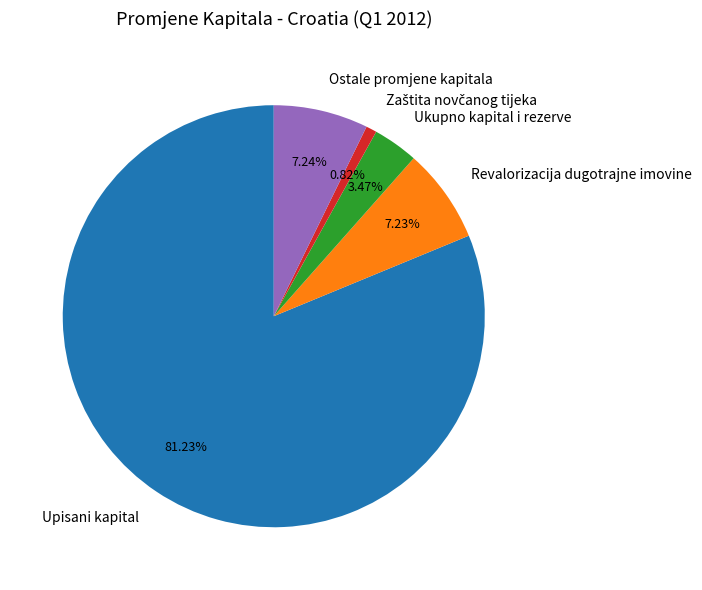

Which category accounts for the majority?

Upisani kapital